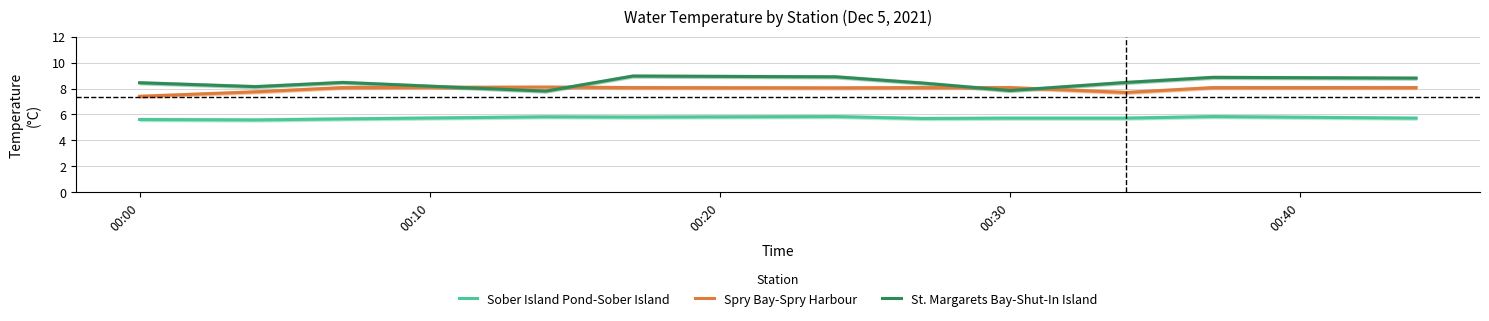

Rank the series by their maximum value, from highest to lowest.

St. Margarets Bay-Shut-In Island, Spry Bay-Spry Harbour, Sober Island Pond-Sober Island